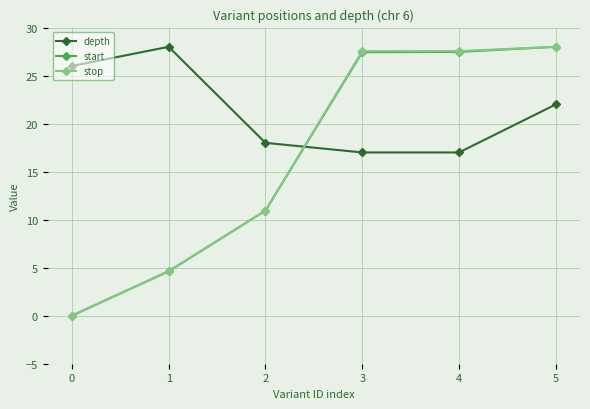

What is the minimum value for depth?

17.0